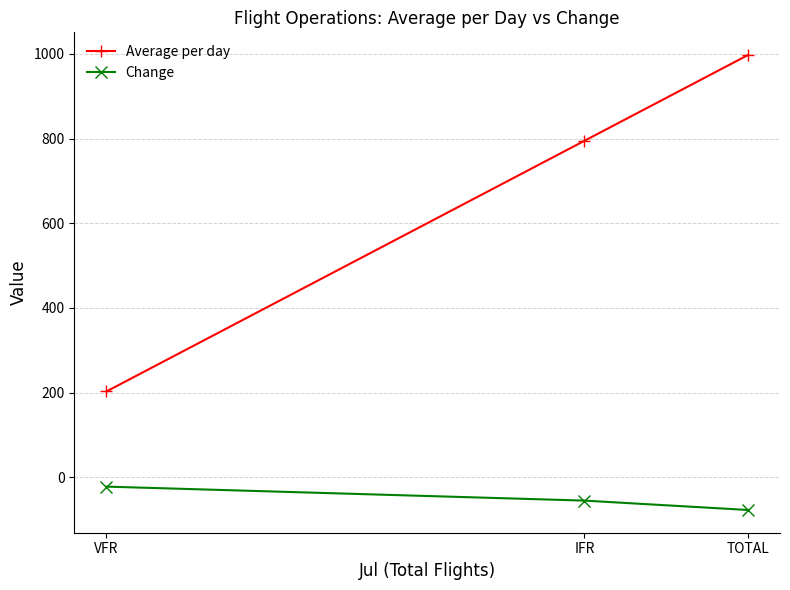

What is the label of the 2nd point from the left?

IFR